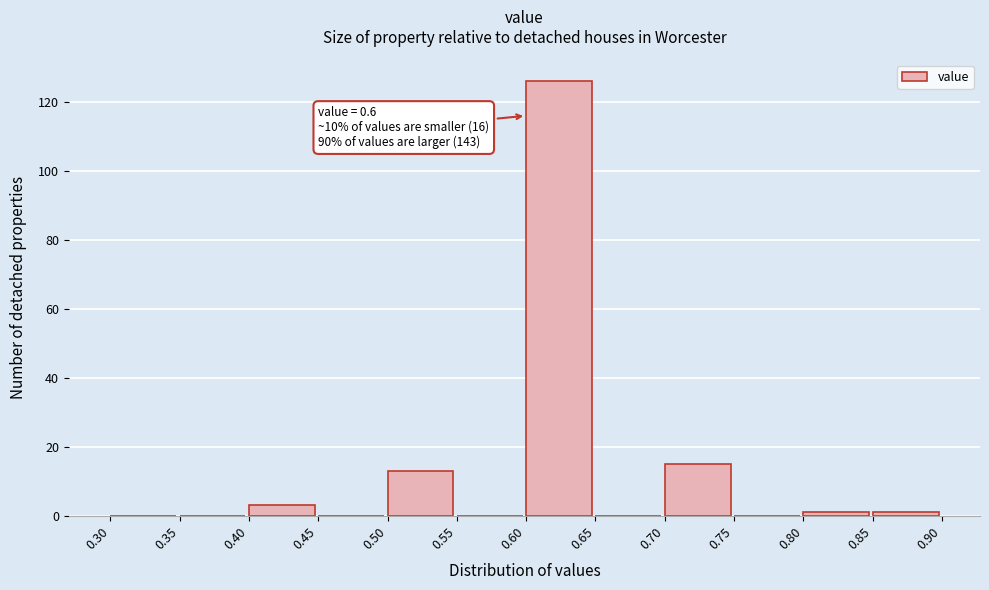

Which range on the x-axis has the tallest bar?

0.60 to 0.65